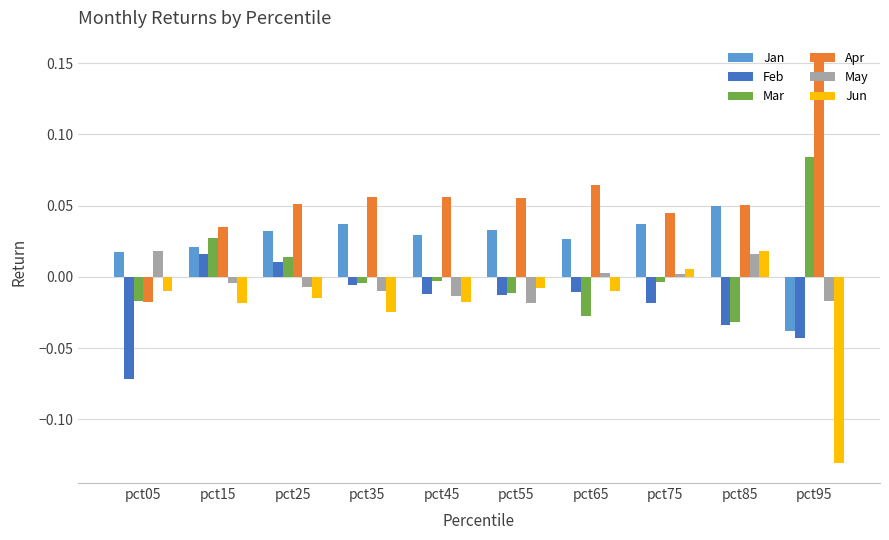

Which series has the largest total across all categories?

Apr